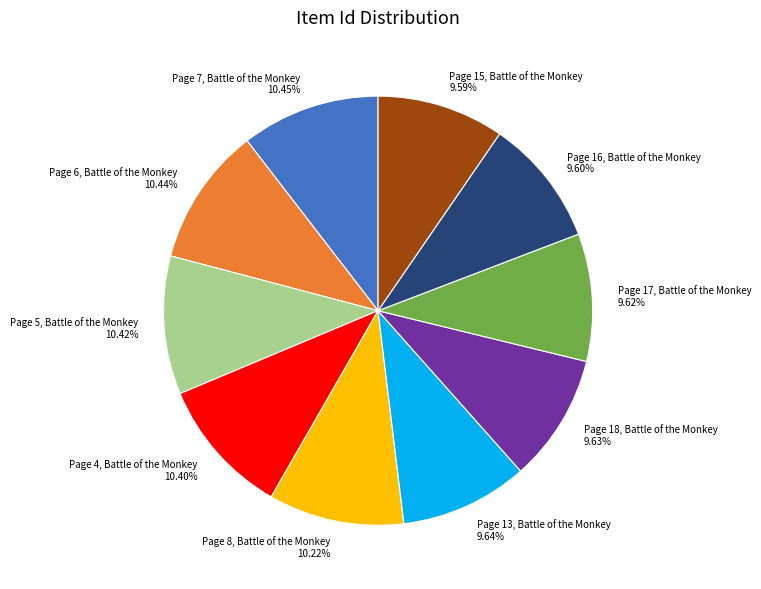

Does any single category account for the majority?

No